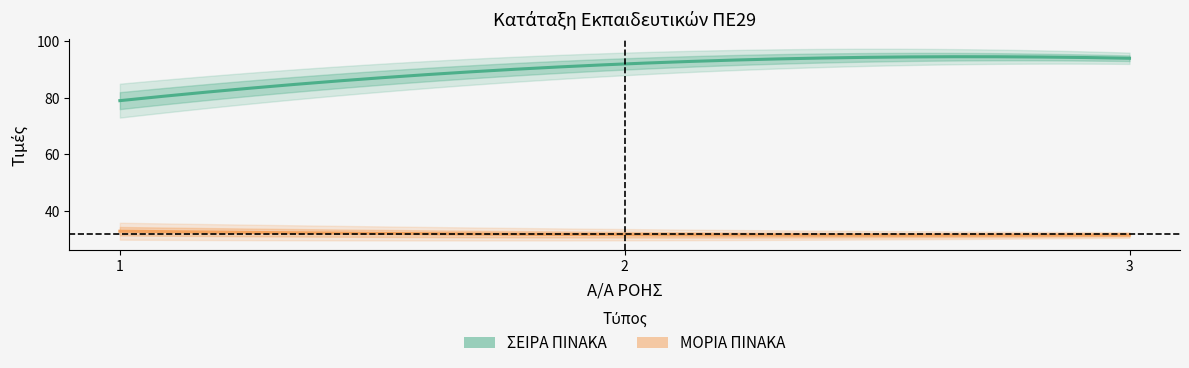

Which series has the largest total across all categories?

ΣΕΙΡΑ ΠΙΝΑΚΑ